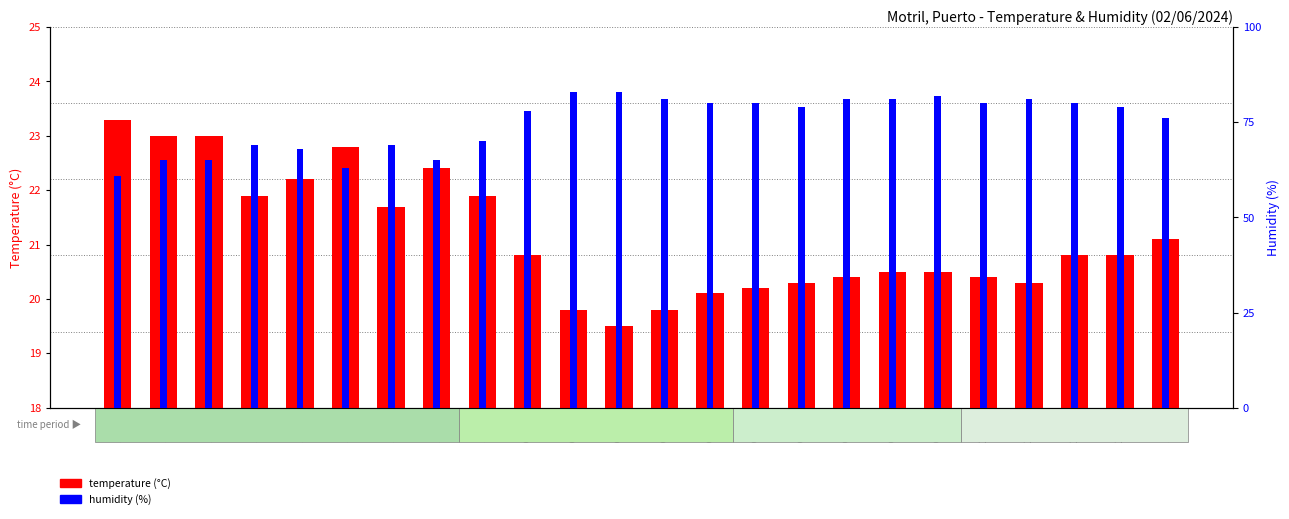

Reading left to right, extract all data points from this chart.

temperature: 23.3	23.0	23.0	21.9	22.2	22.8	21.7	22.4	21.9	20.8	19.8	19.5	19.8	20.1	20.2	20.3	20.4	20.5	20.5	20.4	20.3	20.8	20.8	21.1
humidity: 61.0	65.0	65.0	69.0	68.0	63.0	69.0	65.0	70.0	78.0	83.0	83.0	81.0	80.0	80.0	79.0	81.0	81.0	82.0	80.0	81.0	80.0	79.0	76.0